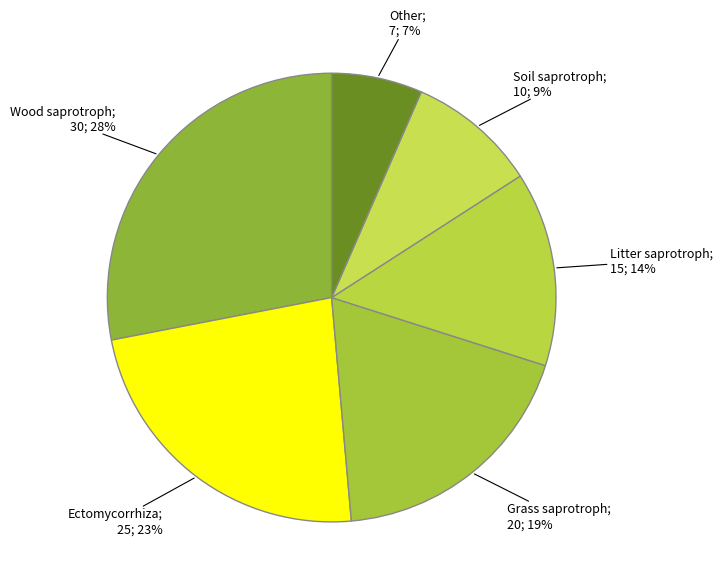

Which slice is the largest?

Wood saprotroph